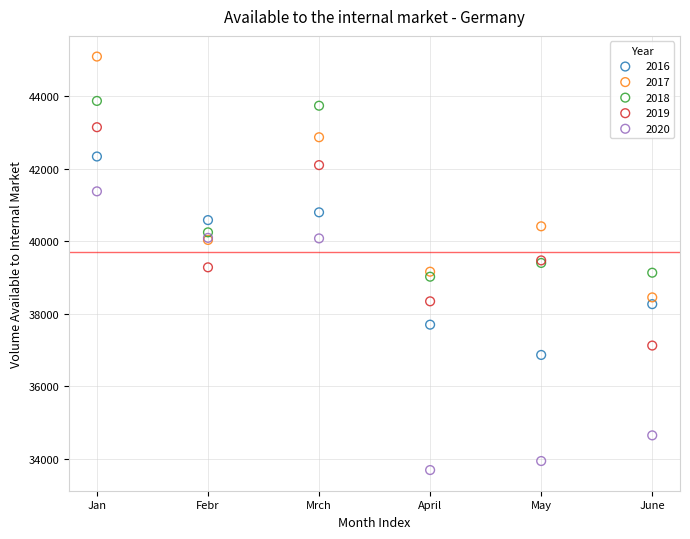

Which series has the largest Y range (max minus min)?

2020